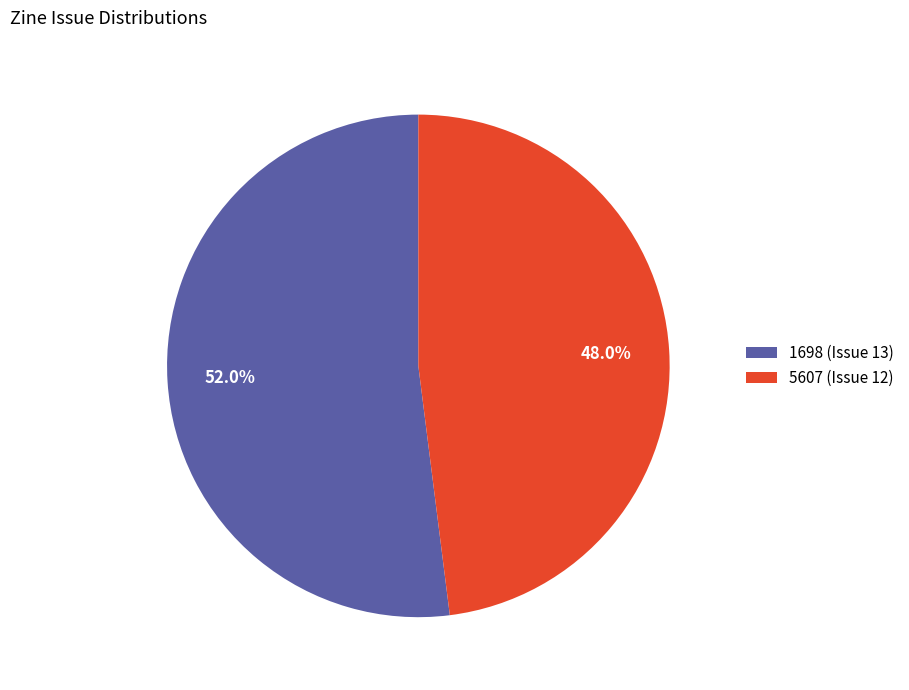

How many slices are in this pie chart?

2